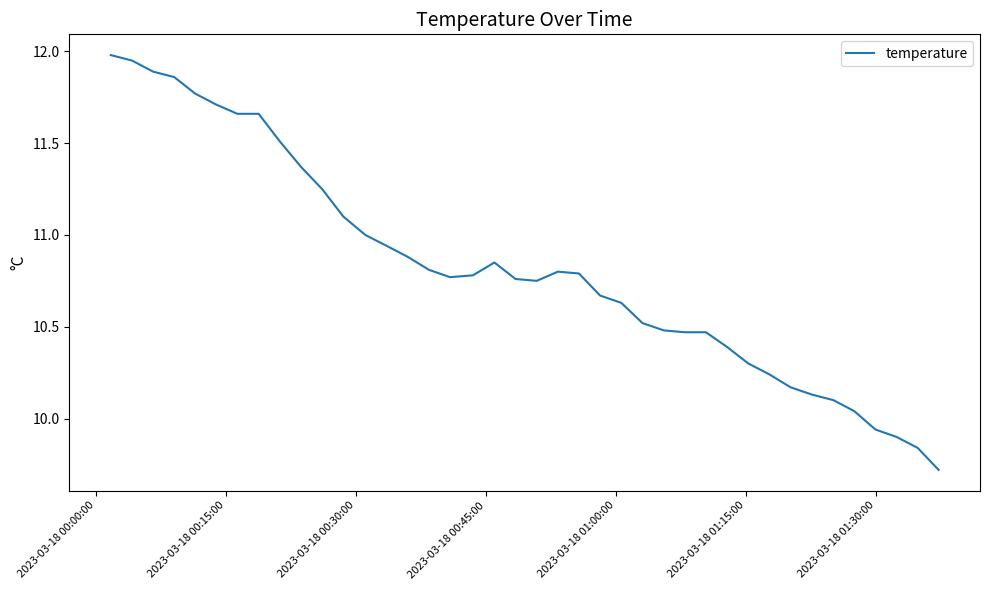

How many lines are shown in the chart?

1